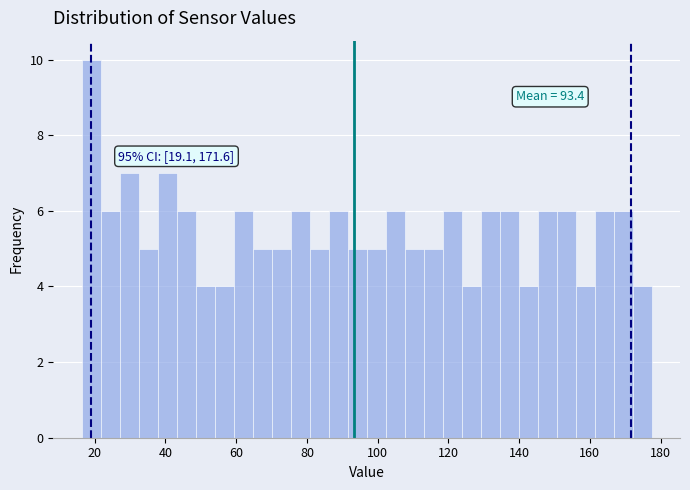

Around what value on the x-axis is the tallest bar? Give the approximate position of its centre, as read against the axis.

20